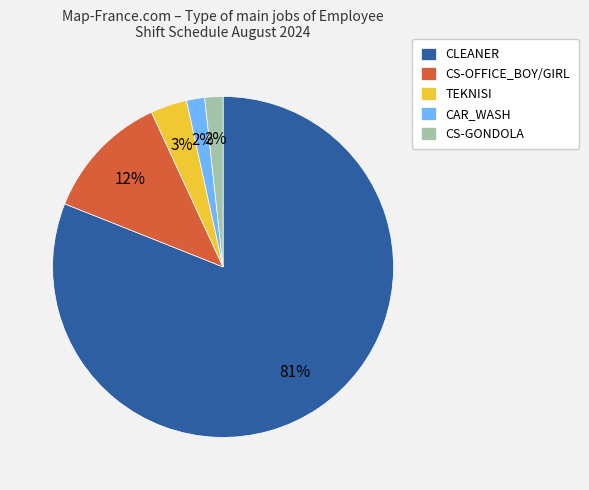

What is the majority slice?

CLEANER